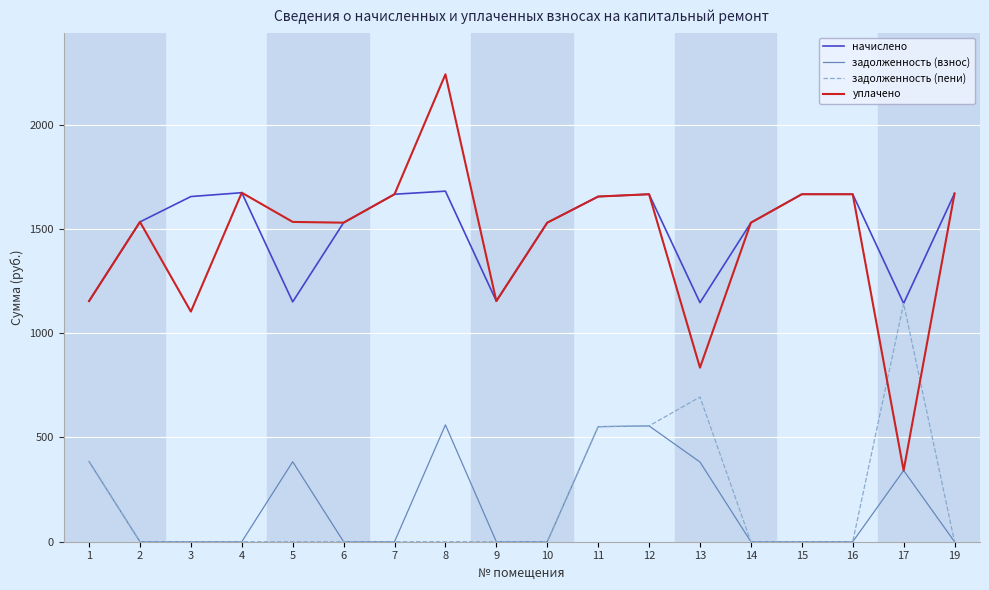

The value of задолженность (взнос) at 19 is 290.3. True or false?

False